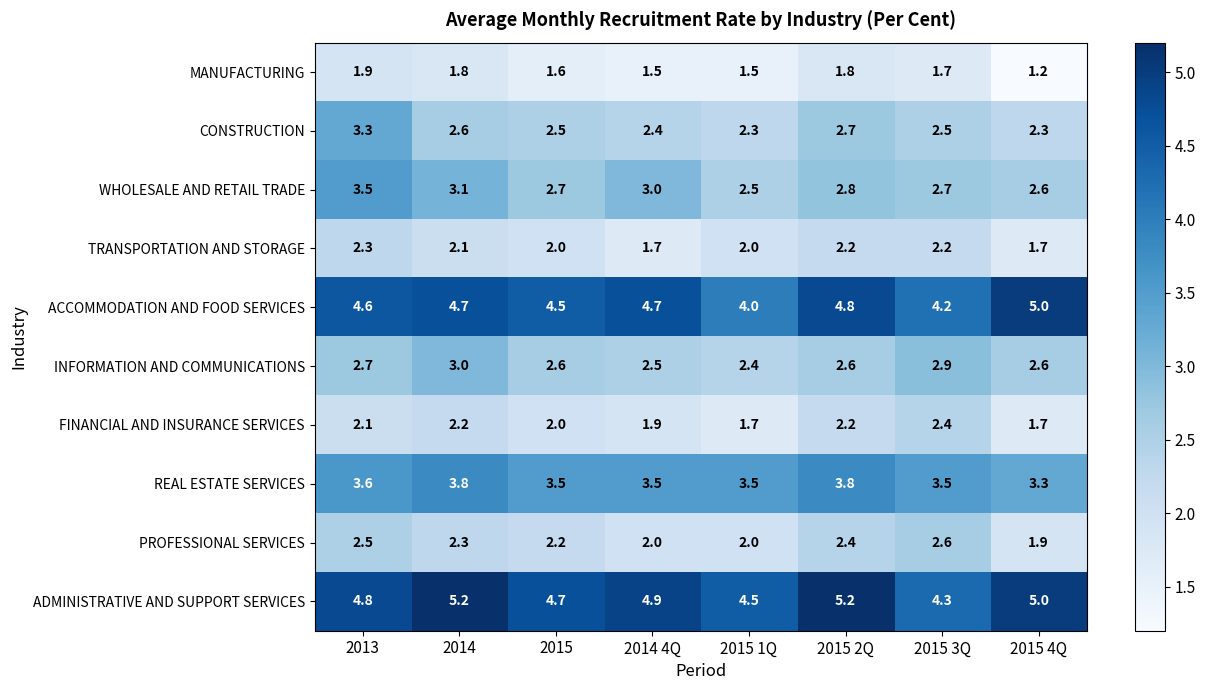

What value does the ACCOMMODATION AND FOOD SERVICES series have at 2015 3Q?

4.2